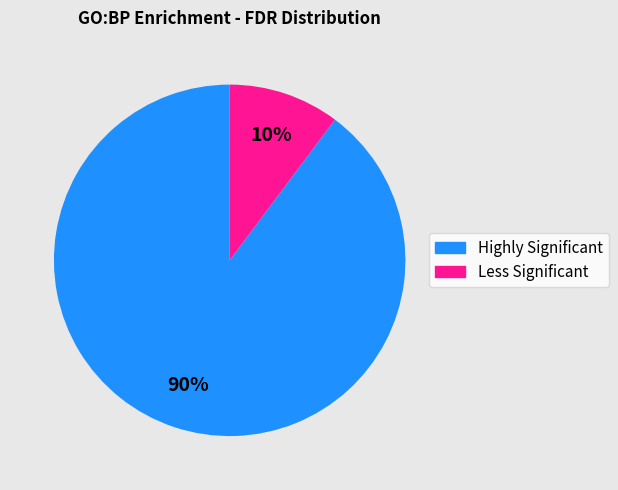

Is there a majority slice in this chart?

Yes